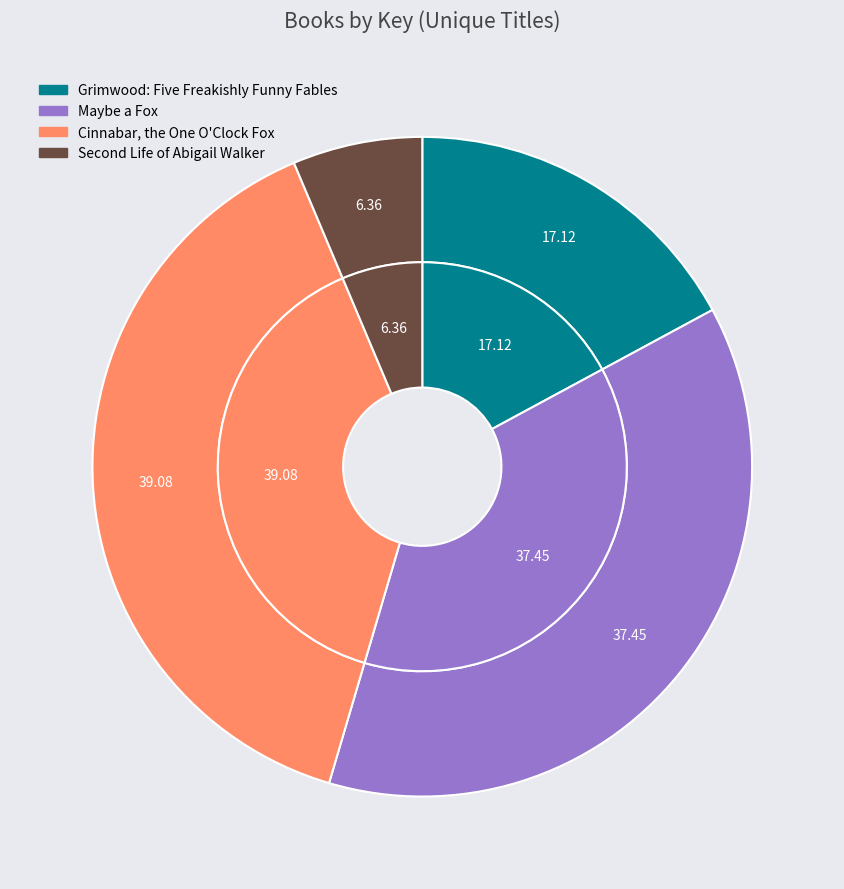

How many slices are in this pie chart?

4